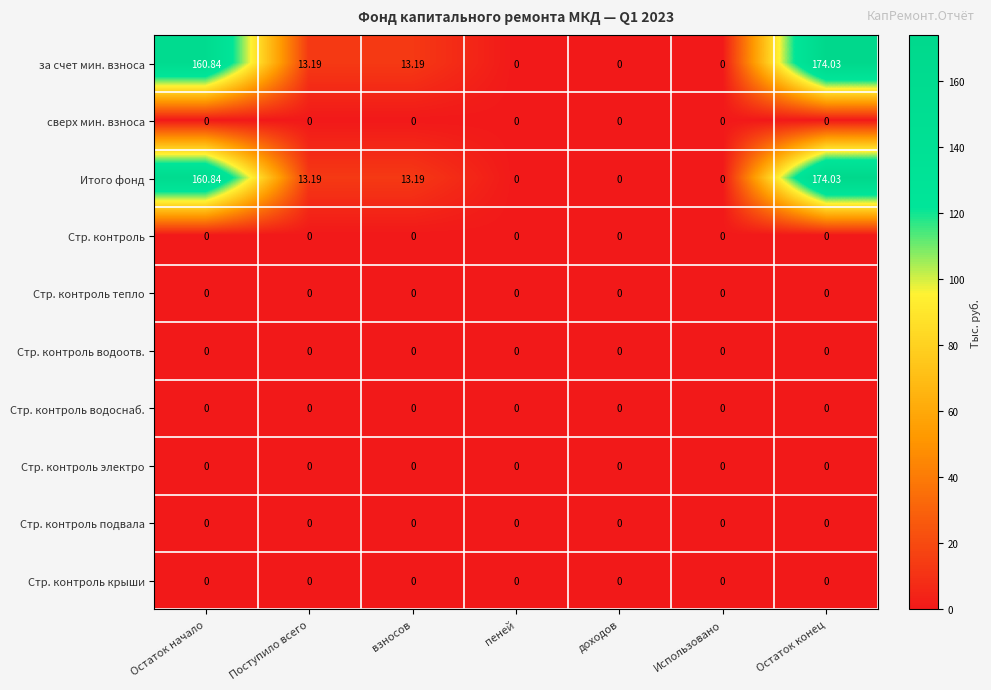

What is the total value across all series at взносов?

26.4